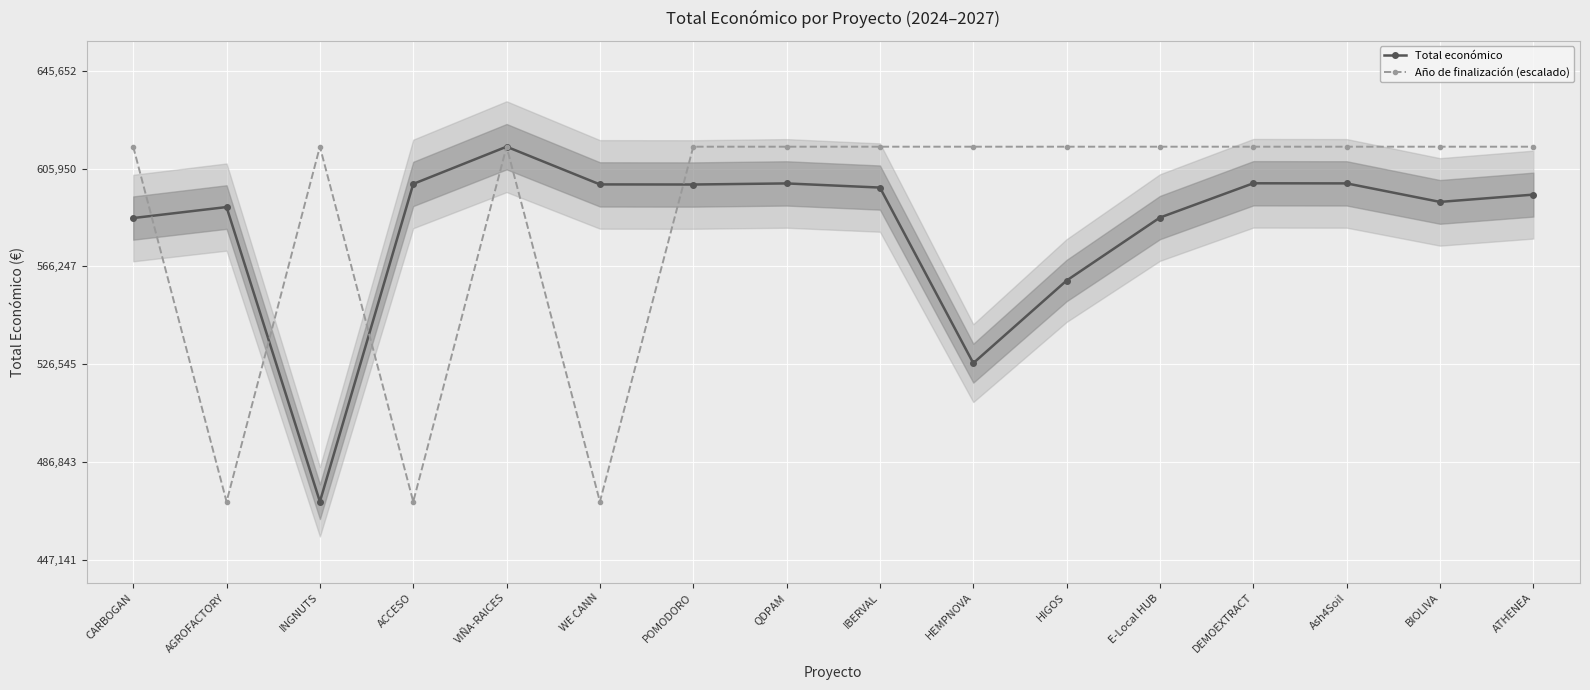

How many data points in Año de finalización (escalado) are less than 614907?

3